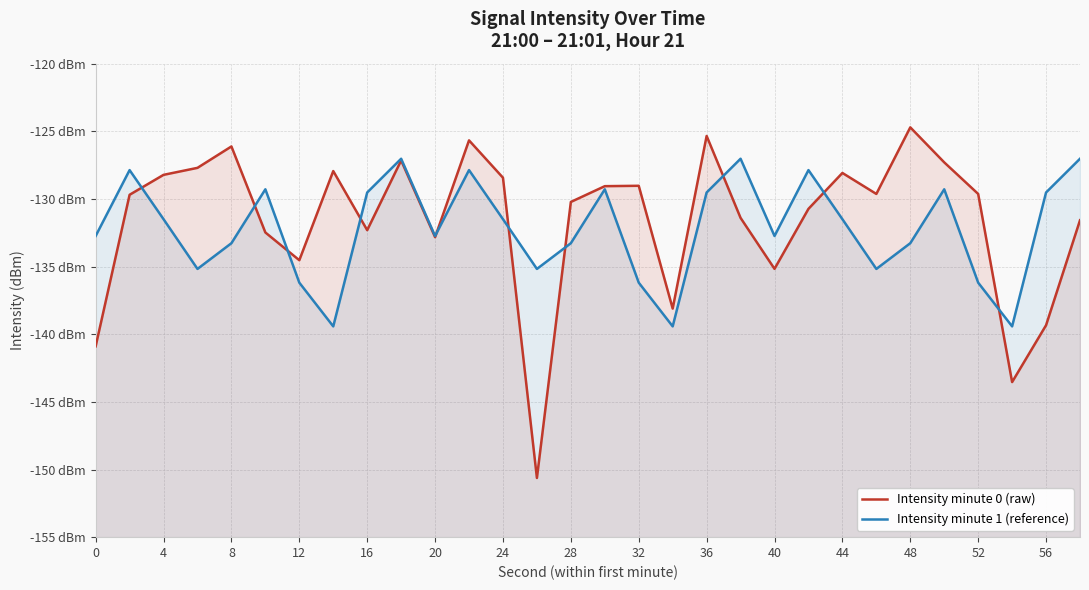

At how many categories does at least one series exceed -138?

28